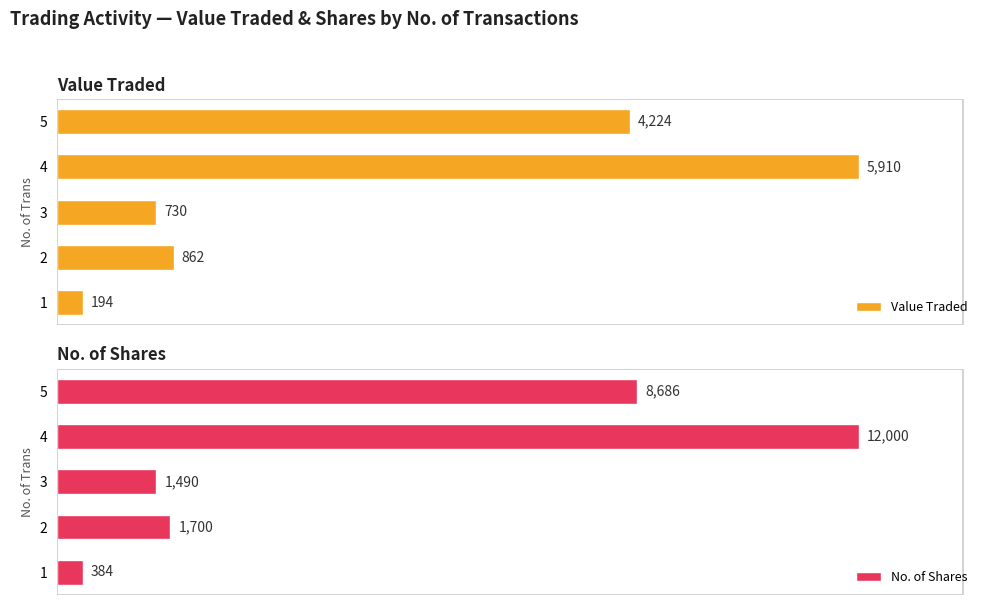

What is the greatest value displayed?

12000